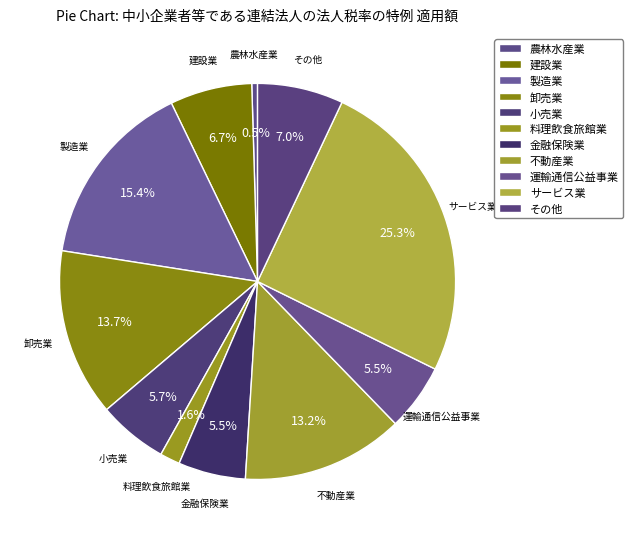

How many segments does this pie chart have?

11